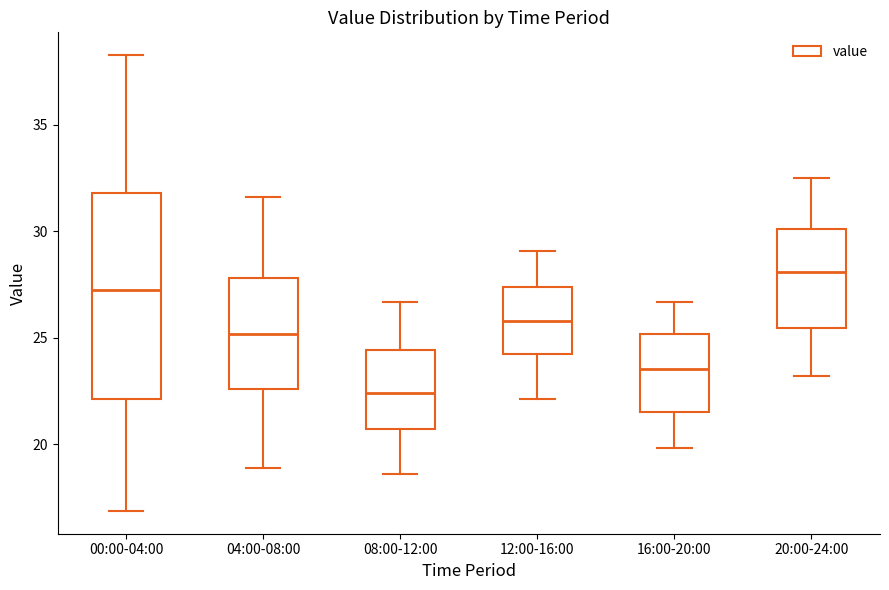

Where does the lower whisker of the box for 08:00-12:00 end on the y-axis? The values are not printed on the chart, so give them approximately, as read against the axis.

18.5